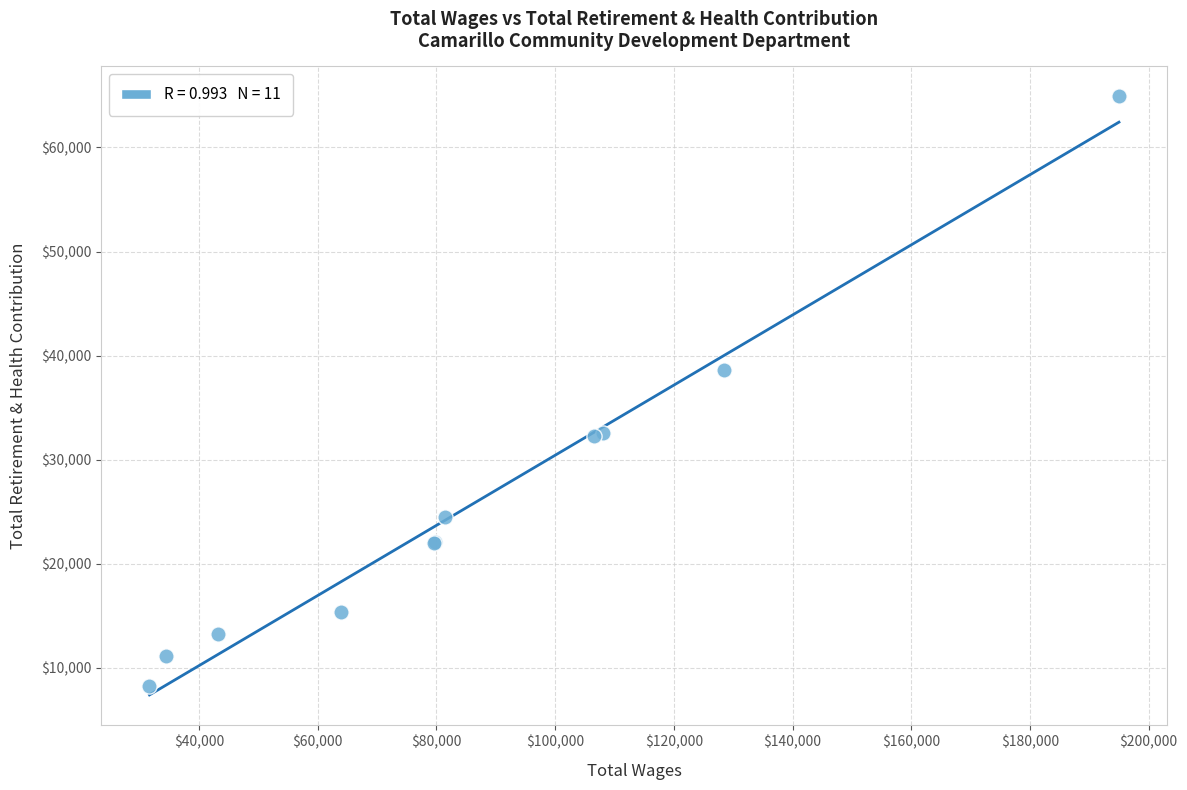

What Y value in the scatter plot is closest to 36555?

38597